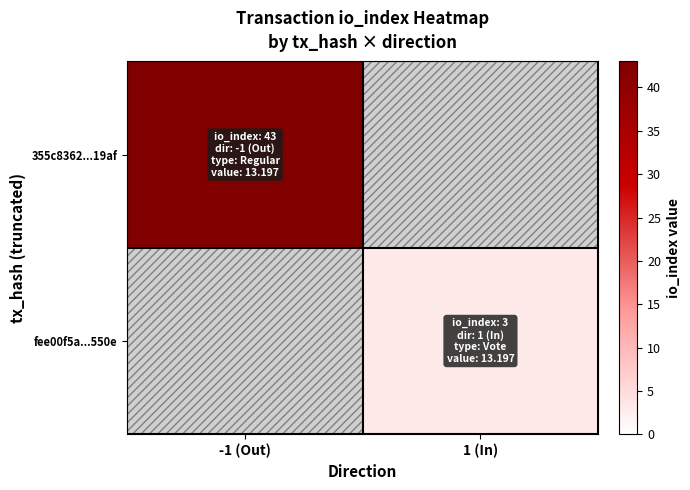

Which category has the lowest value in the 355c8362...19af series?

-1 (Out)